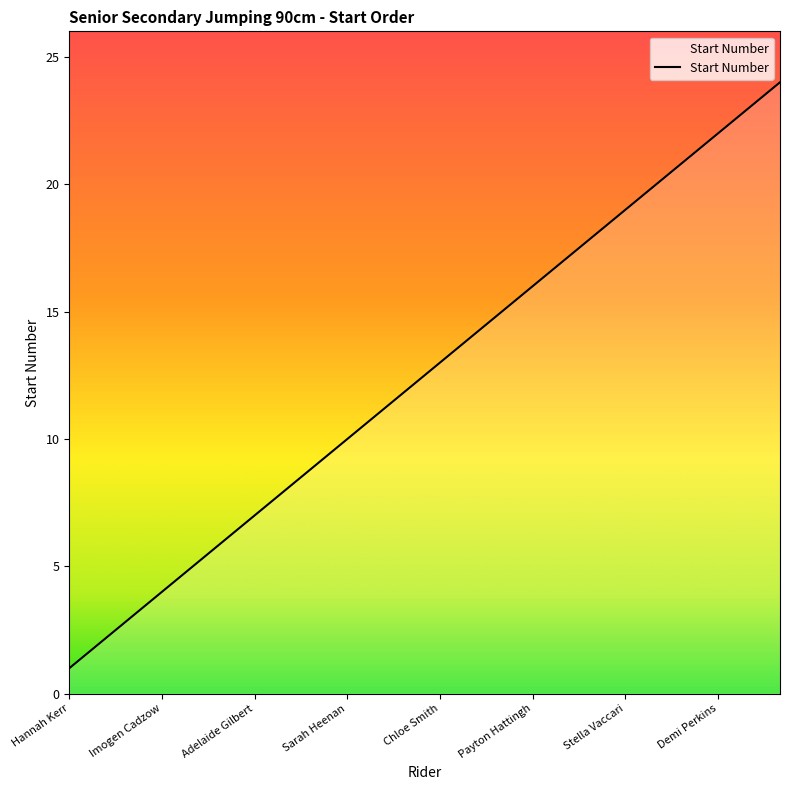

What is the sum of all values?

300